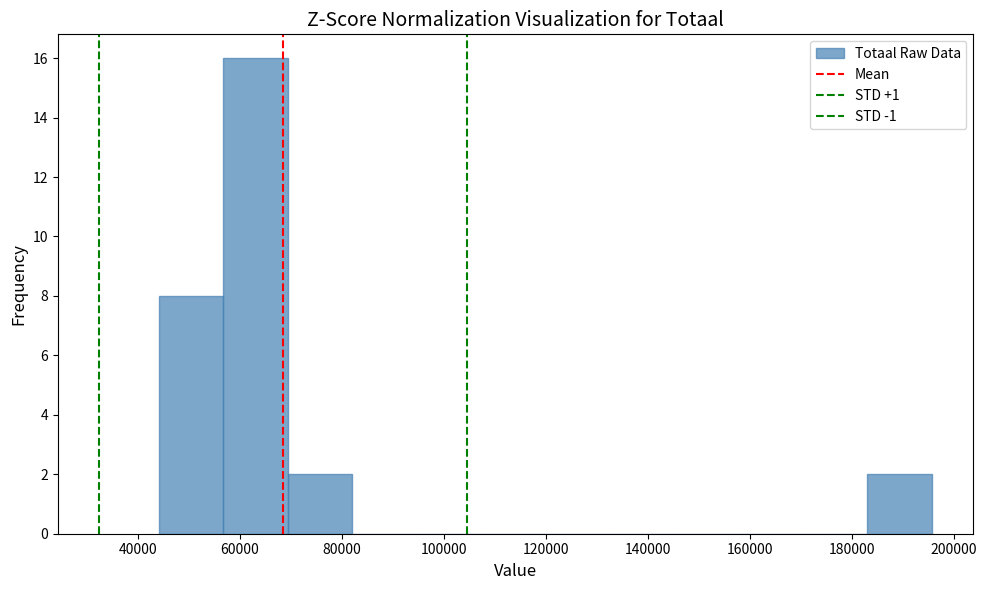

Over which range of the x-axis is the bar tallest?

56000 to 70000